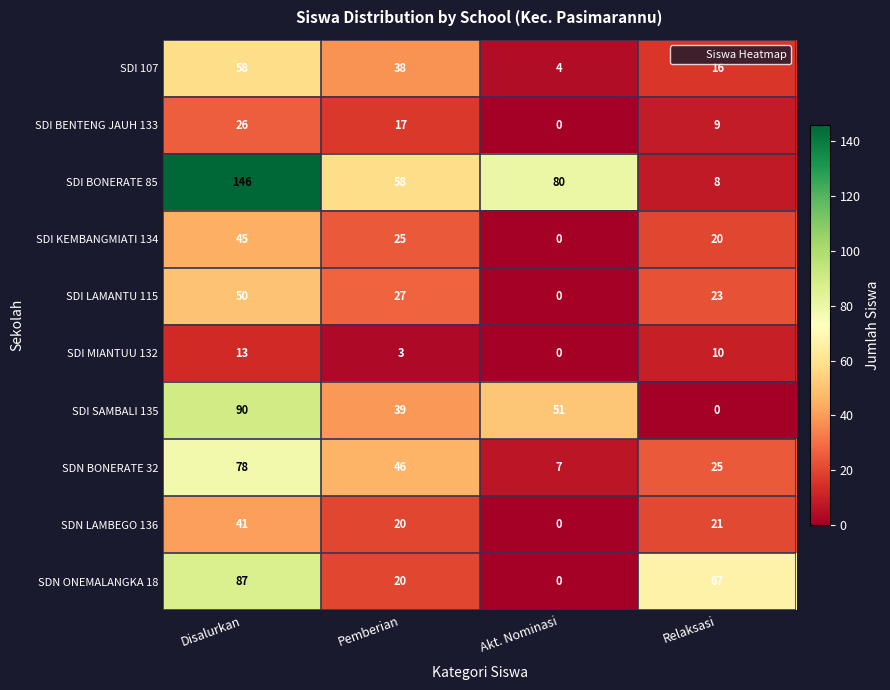

Rank the categories by SDI BONERATE 85 value from highest to lowest.

Disalurkan, Akt. Nominasi, Pemberian, Relaksasi